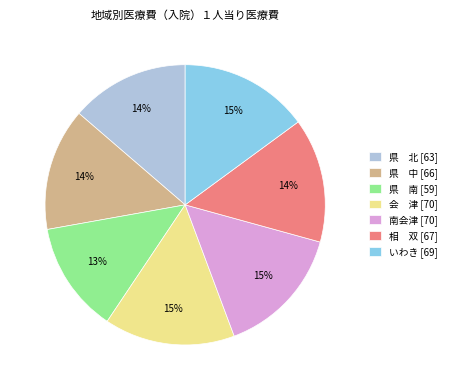

To the nearest percent, what percentage of the pie is いわき [69]?

15%